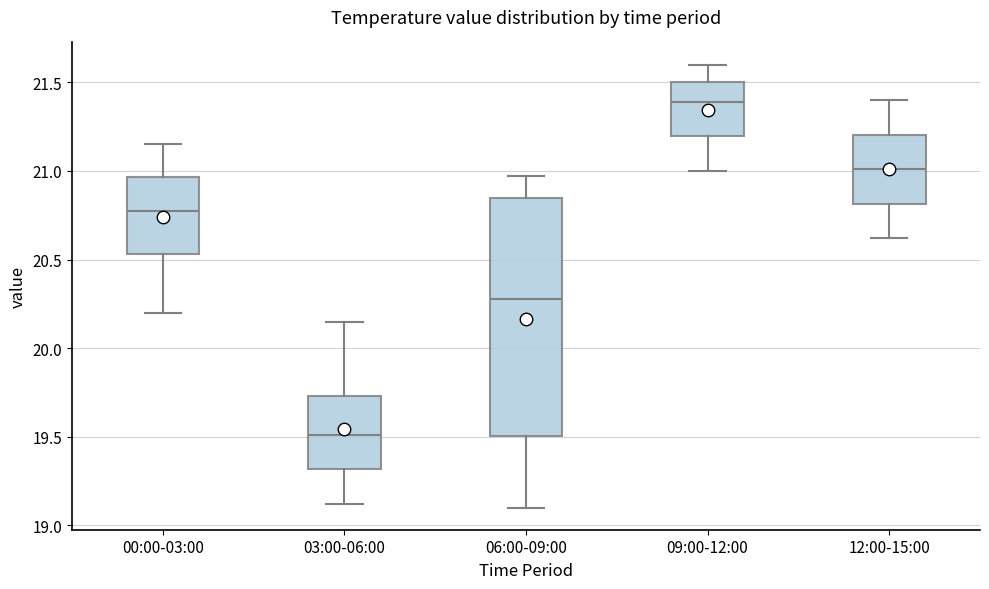

Which box has the highest median line?

09:00-12:00